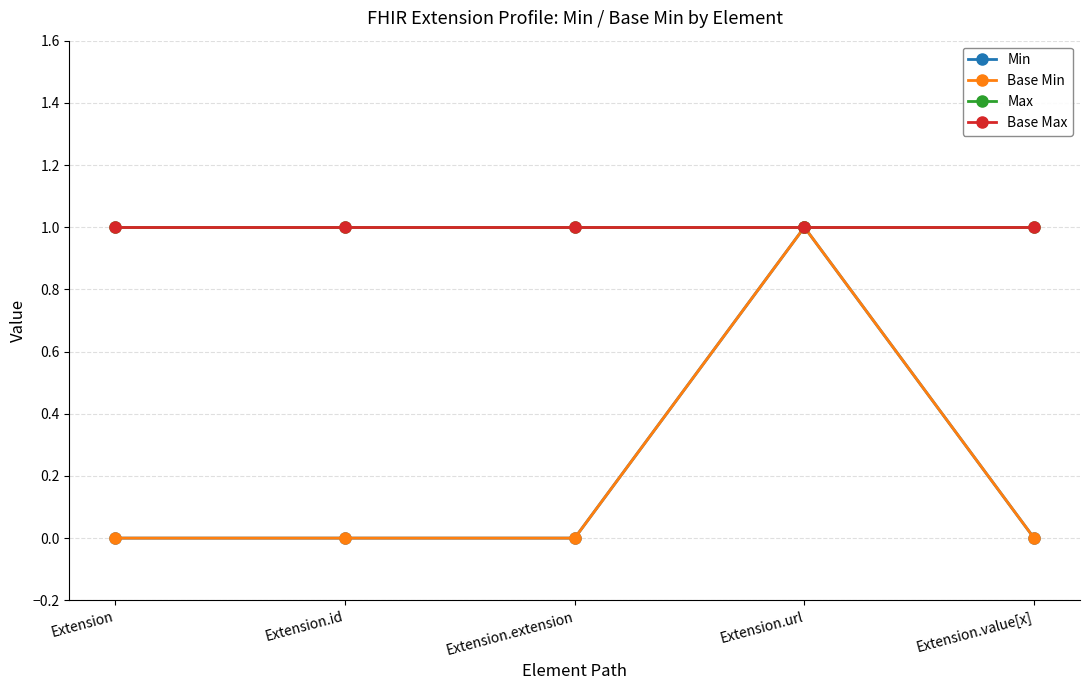

Does the chart have visible grid lines?

Yes